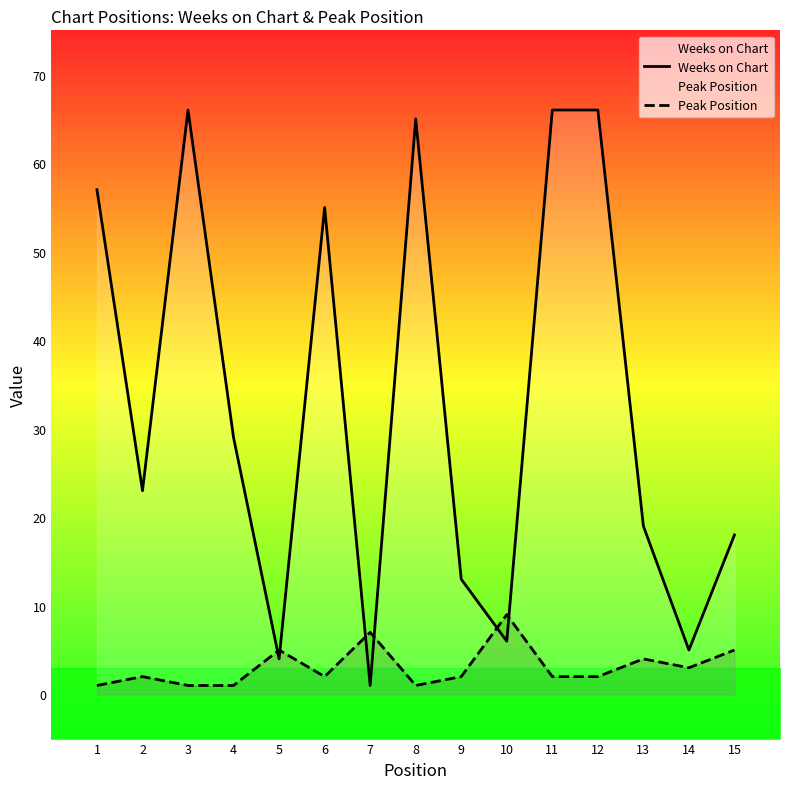

The value of Peak Position at 9 is 0. True or false?

False